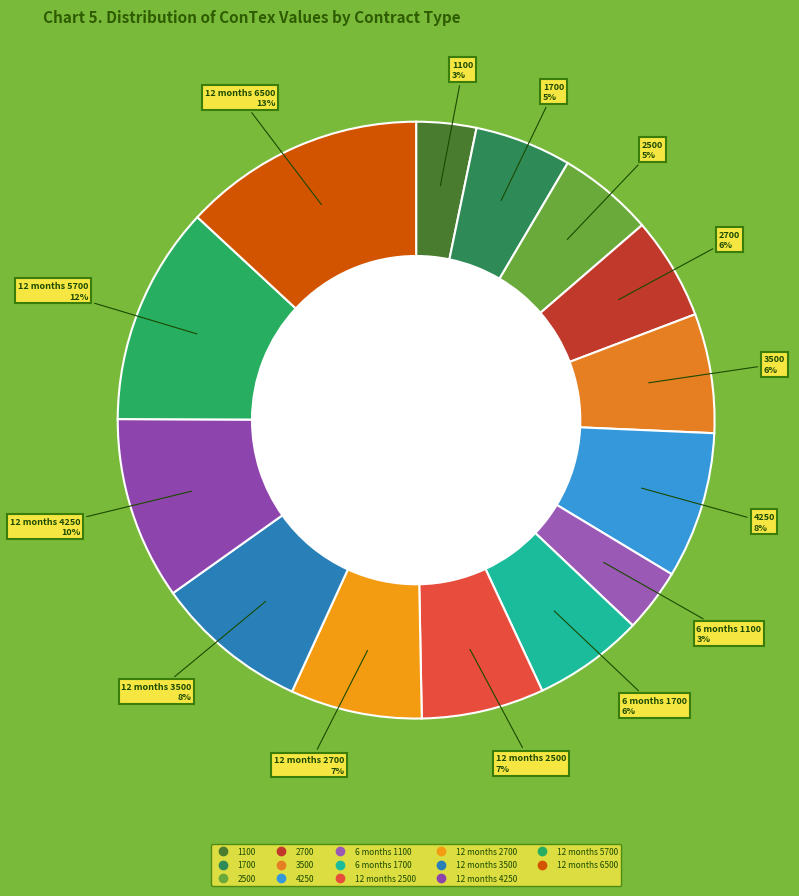

Combined, do 1700 and 12 months 4250 account for over 50%?

No